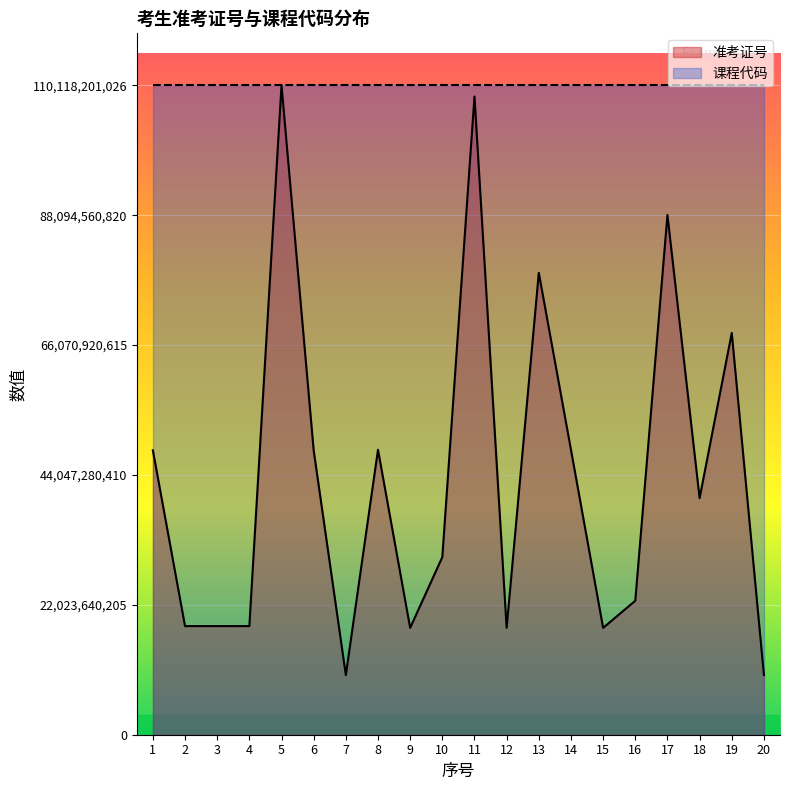

Which label corresponds to the largest value in the chart?

5